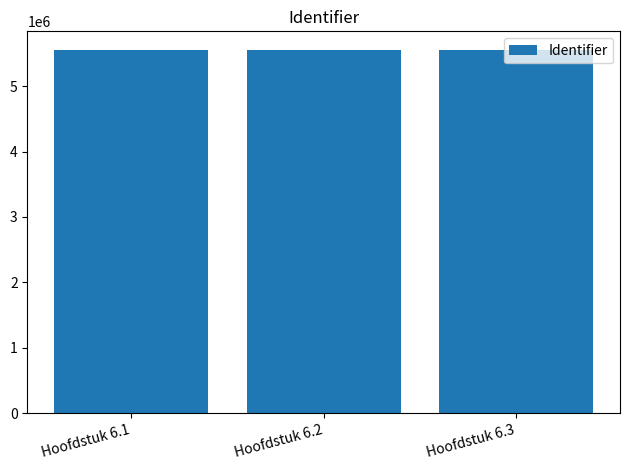

What is the maximum value shown in the chart?

5558366